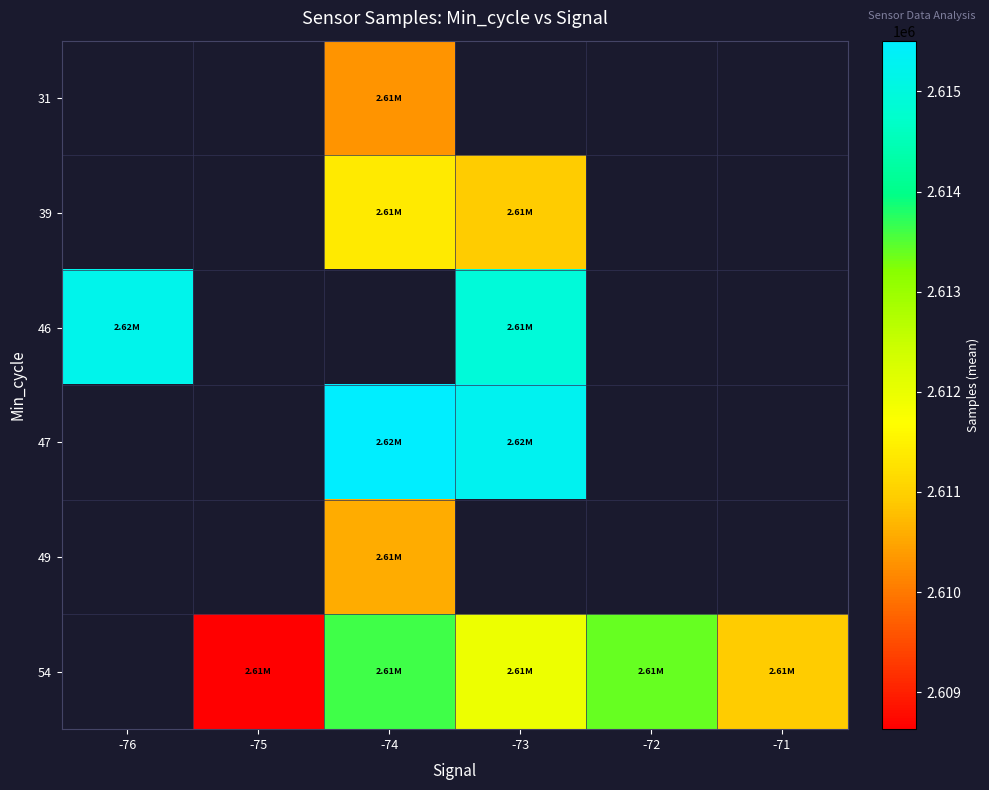

Between -75 and -76, which is larger?

-76